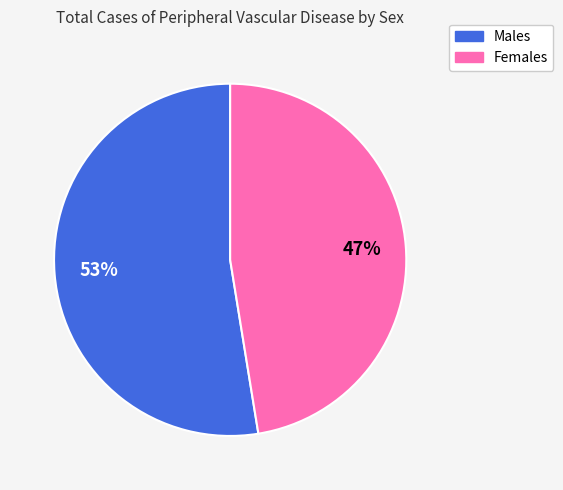

Rank the categories by value from highest to lowest.

Males, Females